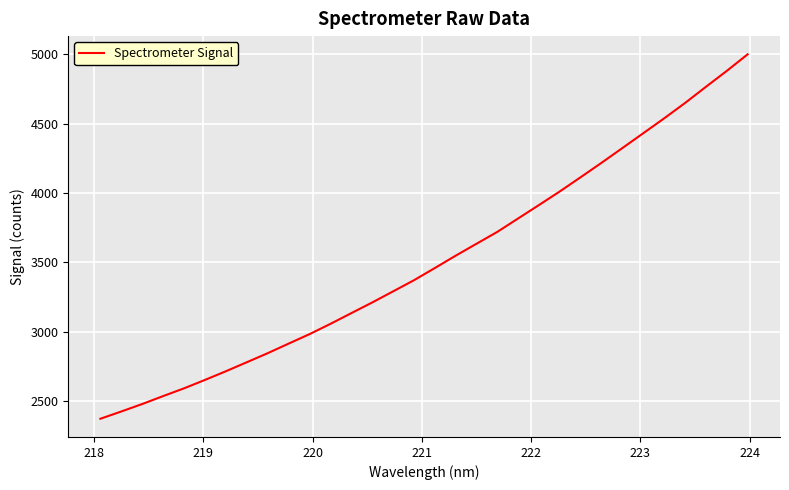

What is the difference between the maximum and minimum values?

2625.4